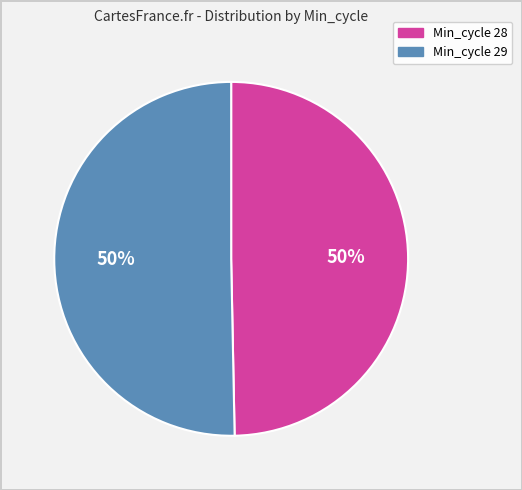

How many segments does this pie chart have?

2